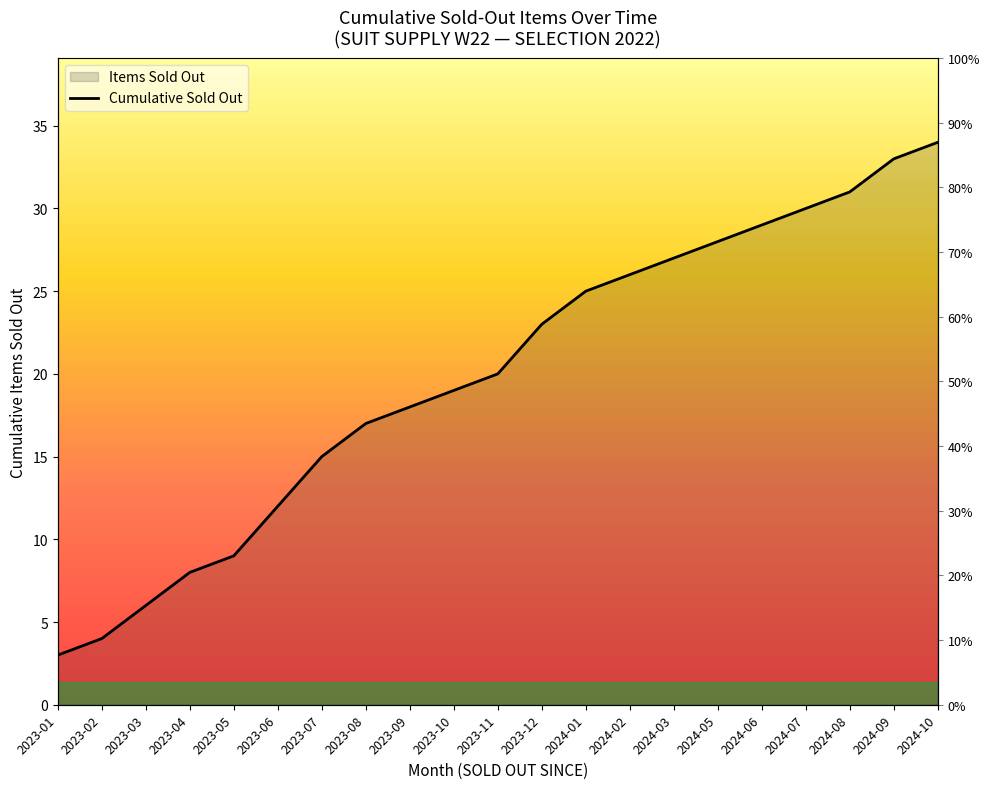

At which category does the chart reach its peak across all series?

2024-10